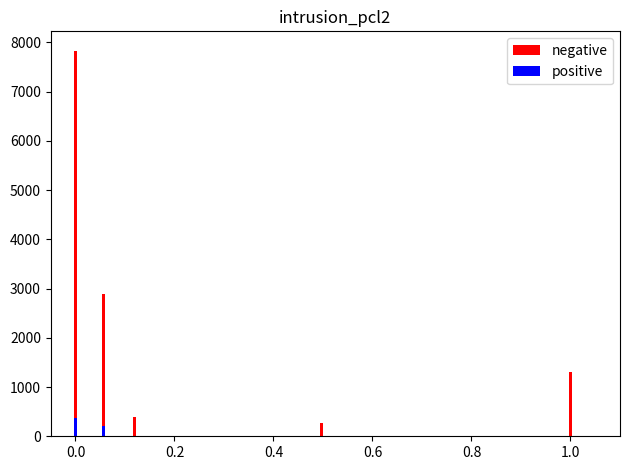

Rank the series by their maximum value, from lowest to highest.

positive, negative